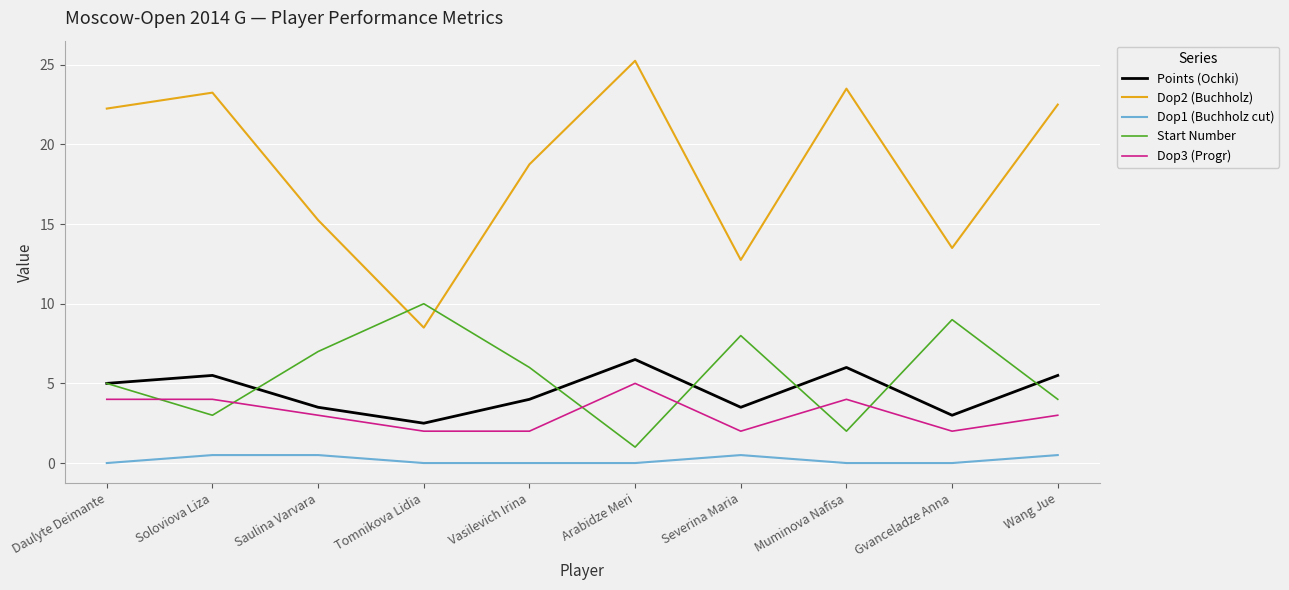

Which series has the largest range (max minus min)?

Dop2 (Buchholz)